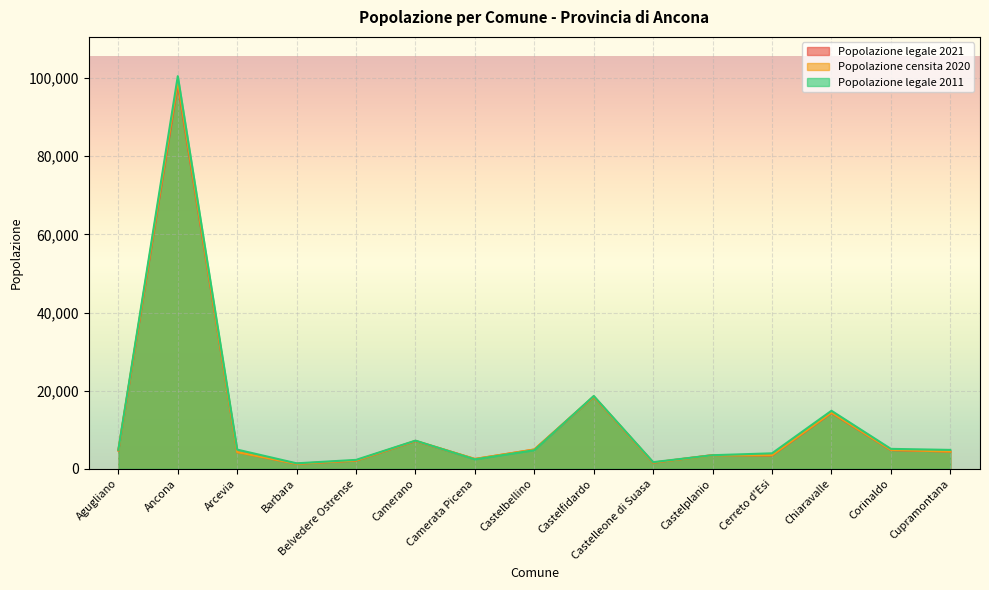

What is the sum of the Popolazione legale 2011 values at Agugliano and Belvedere Ostrense?

7158